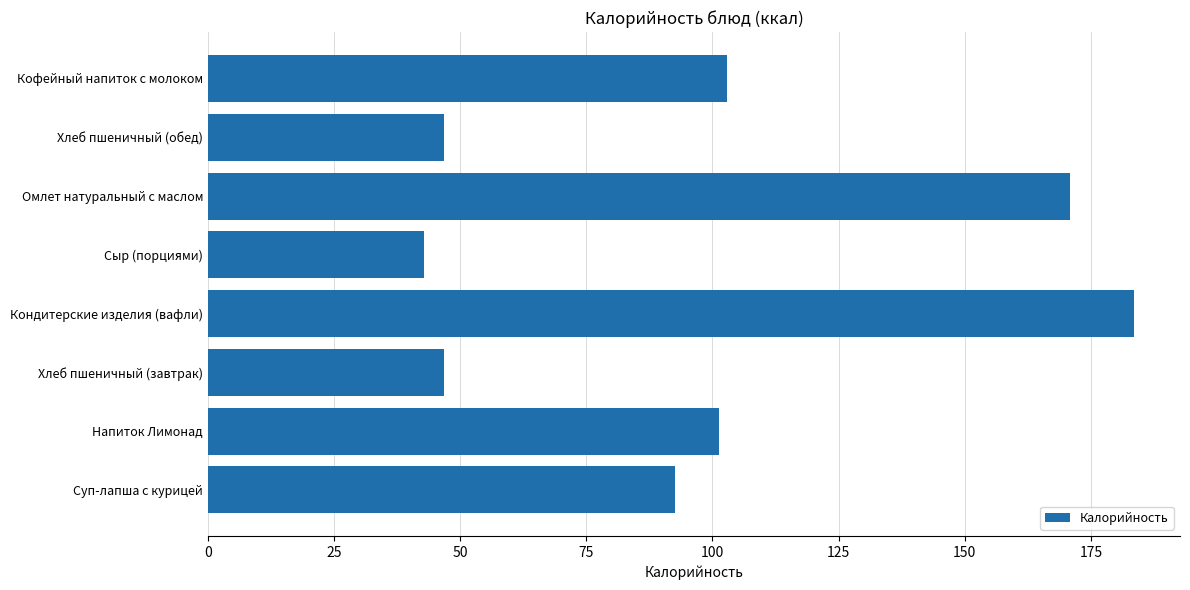

Read the value at Кофейный напиток с молоком.

102.8